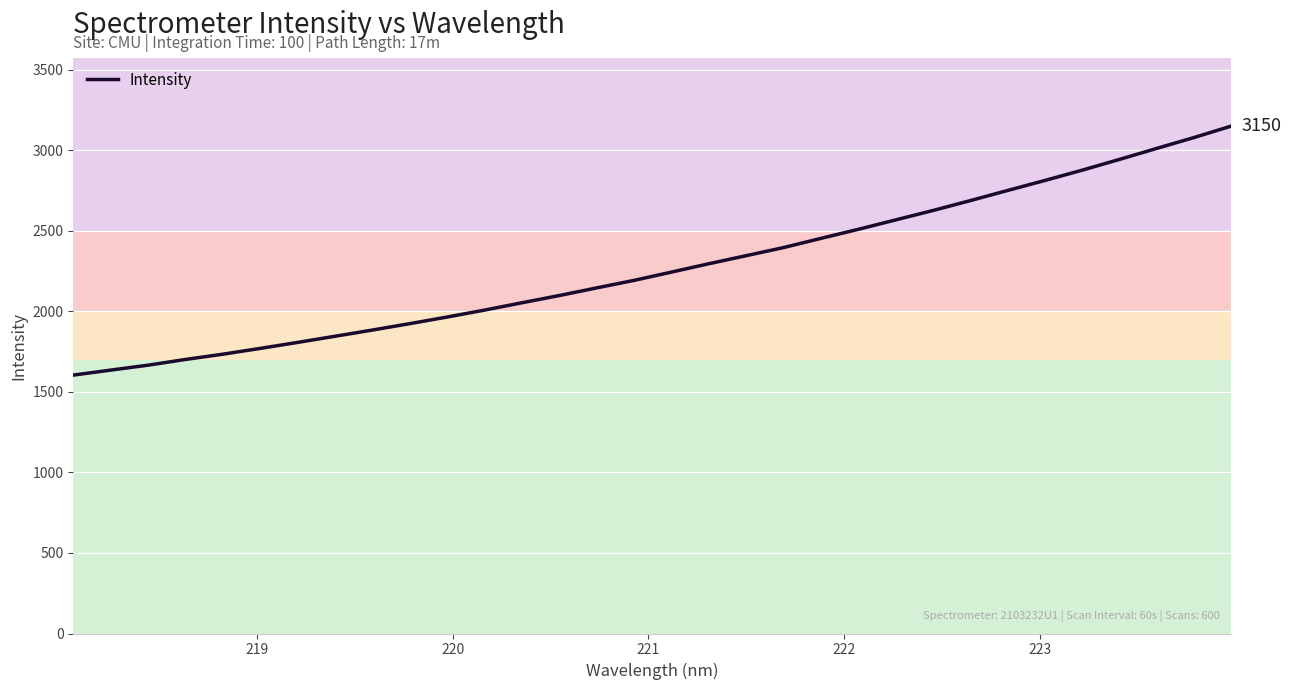

What is the smallest value displayed?

1603.7